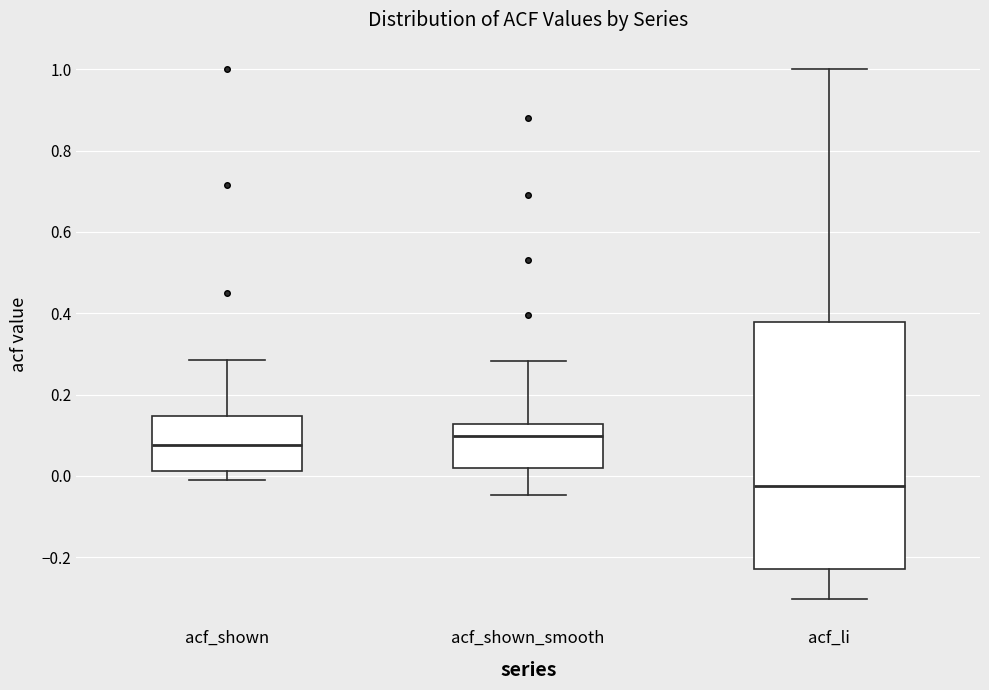

Reading left to right, read every box against the y-axis: the position of its median line, the range the box covers, and the ends of its whiskers. The values are not printed on the chart, so give them approximately, as read against the axis.

acf_shown: median 0.08, box 0.02 to 0.14, whiskers -0.02 to 0.28
acf_shown_smooth: median 0.10, box 0.02 to 0.12, whiskers -0.04 to 0.28
acf_li: median -0.02, box -0.22 to 0.38, whiskers -0.30 to 1.00